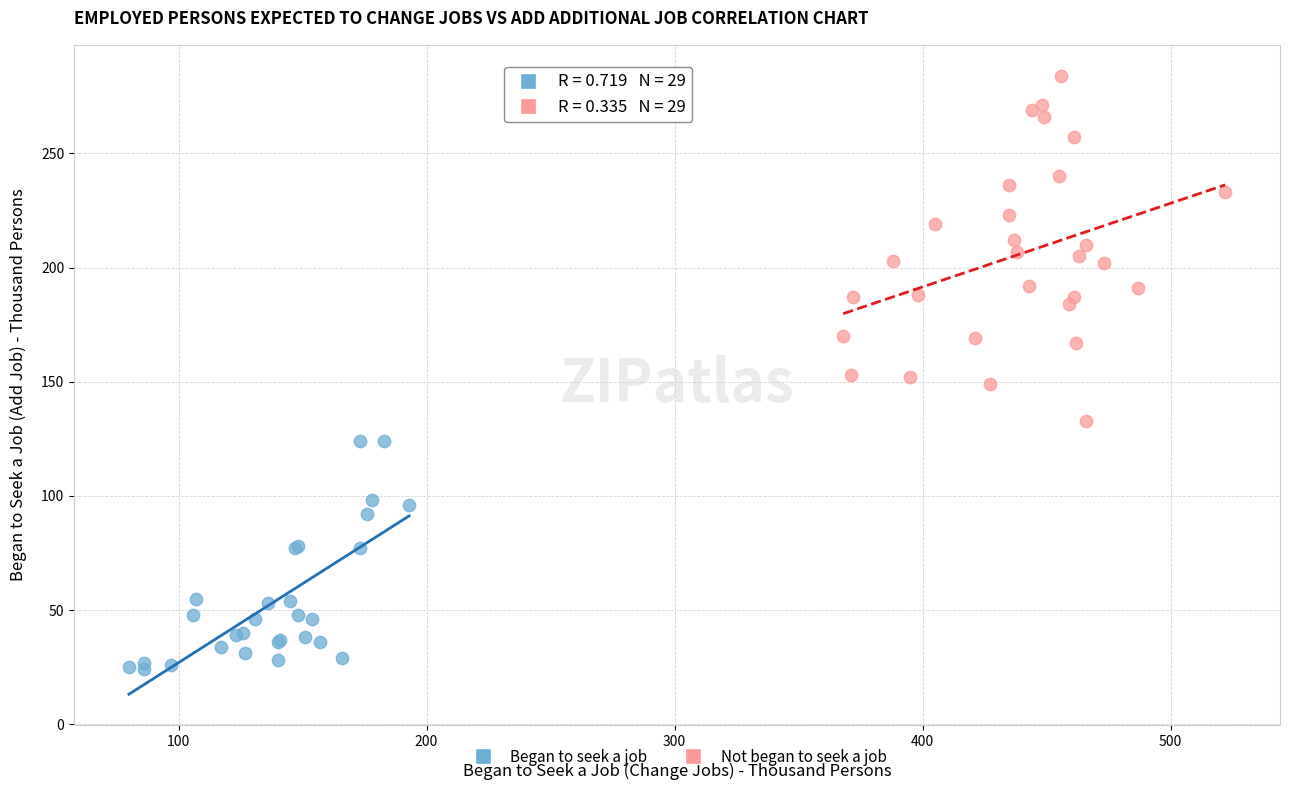

Which series reaches the minimum Y coordinate?

Began to seek a job